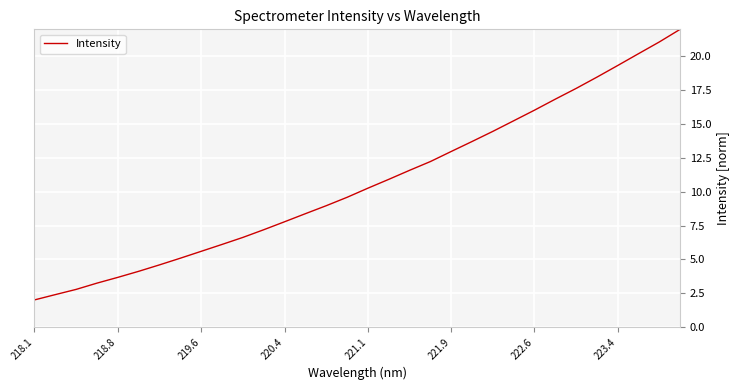

What is the greatest value displayed?

22.0